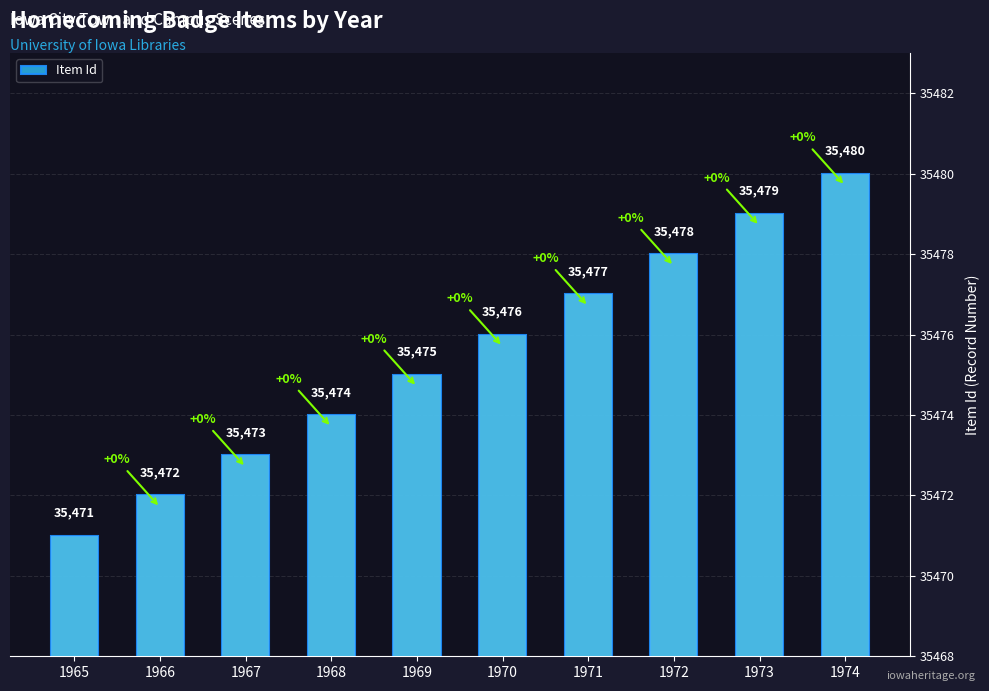

Reading right to left, list all the values displayed in this chart.

1974=35480	1973=35479	1972=35478	1971=35477	1970=35476	1969=35475	1968=35474	1967=35473	1966=35472	1965=35471